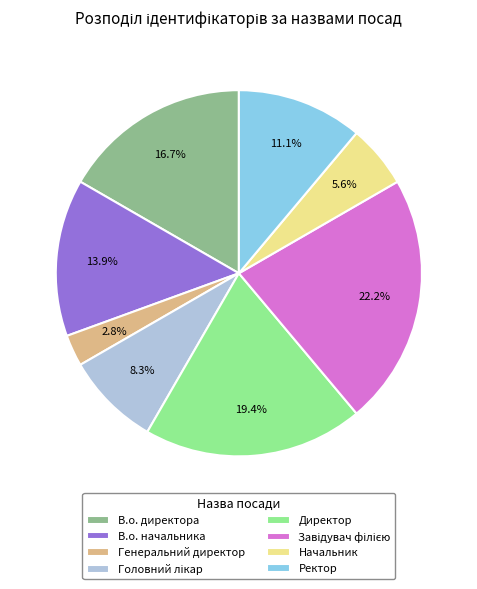

How many slices are in this pie chart?

8